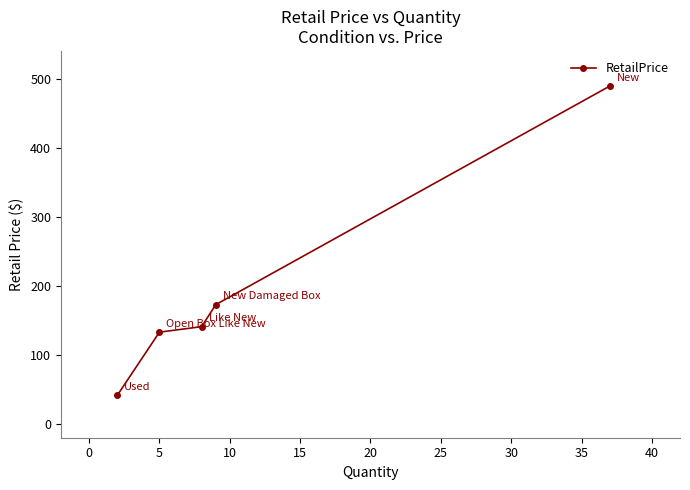

What is the value of the 2nd point from the left?

132.8